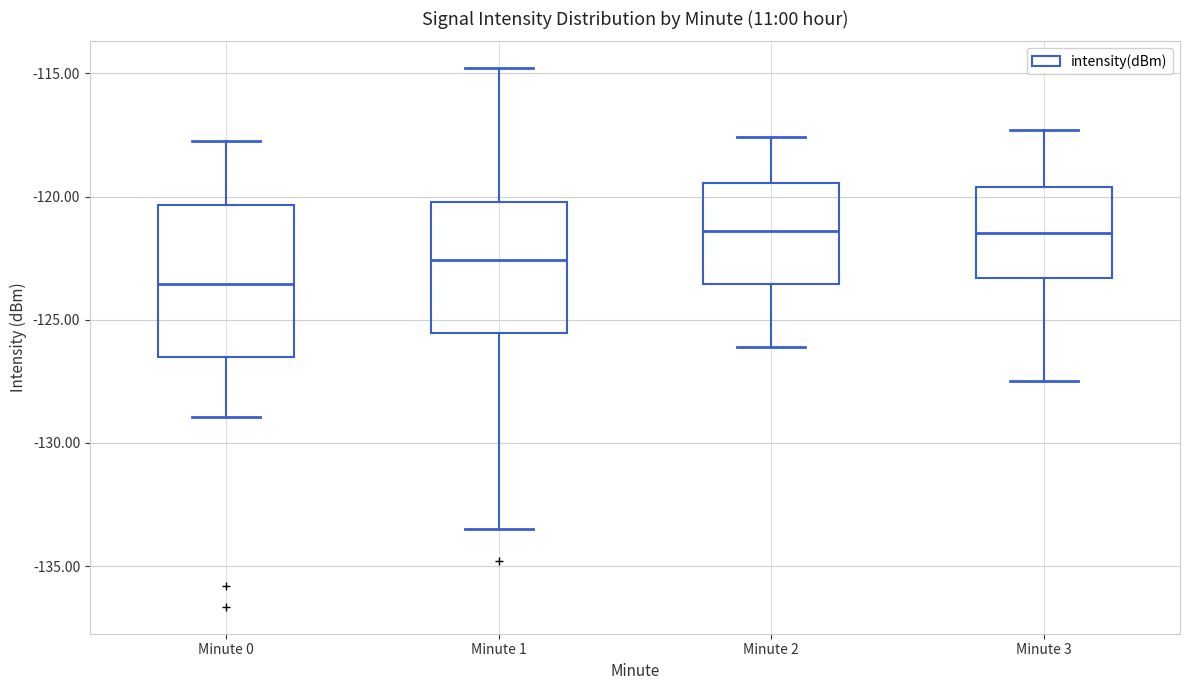

Comparing the boxes themselves (not the whiskers), which one is the tallest?

Minute 0